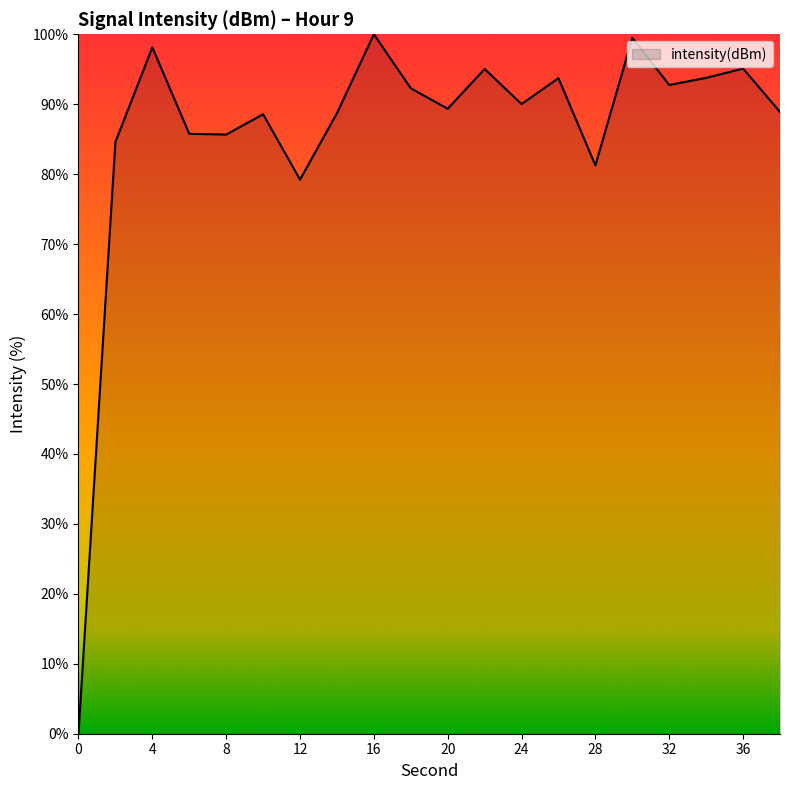

What is the greatest value displayed?

100.0